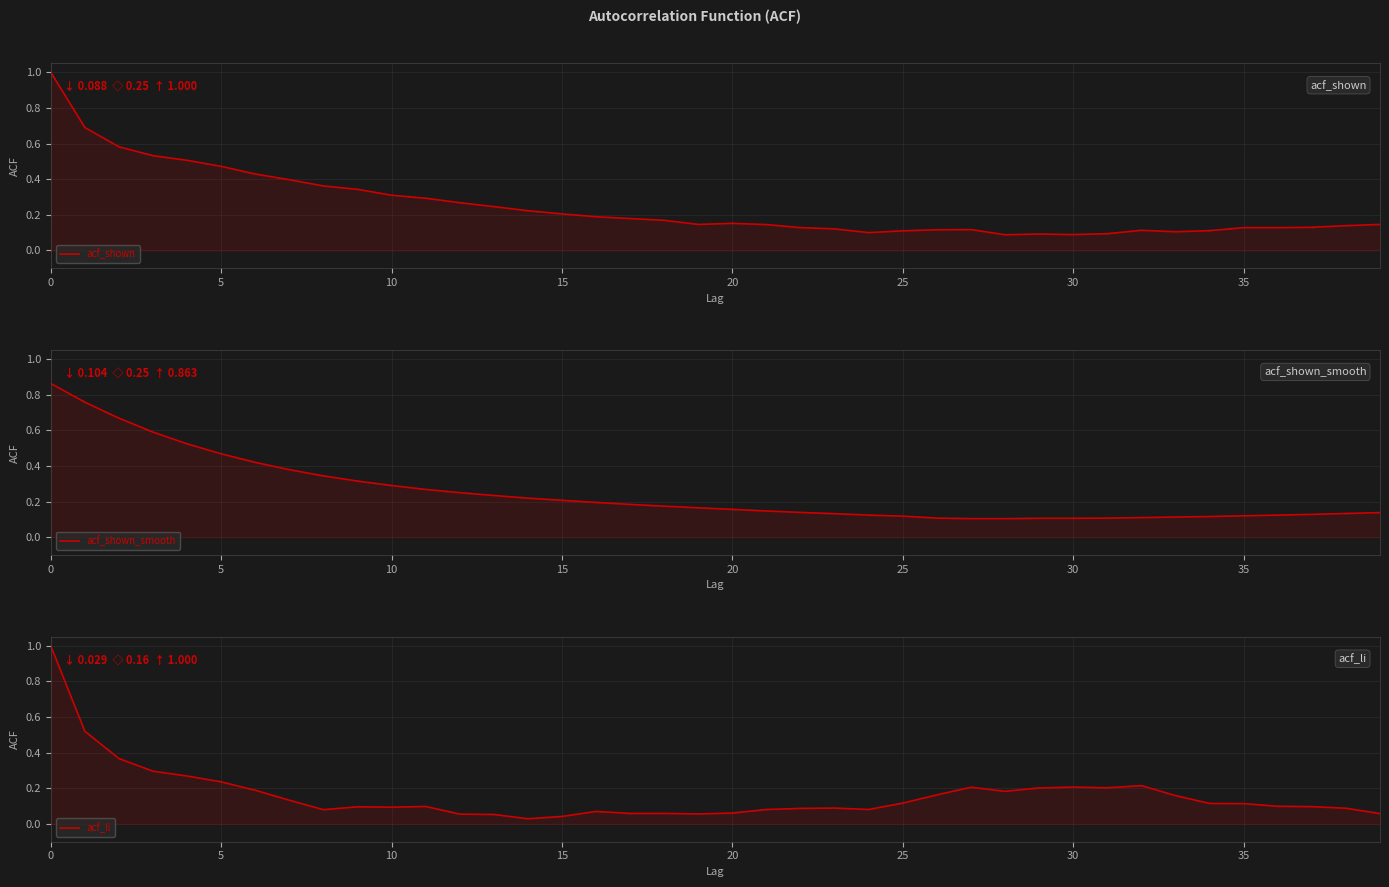

Which series changed the most between 26 and 30?

acf_li